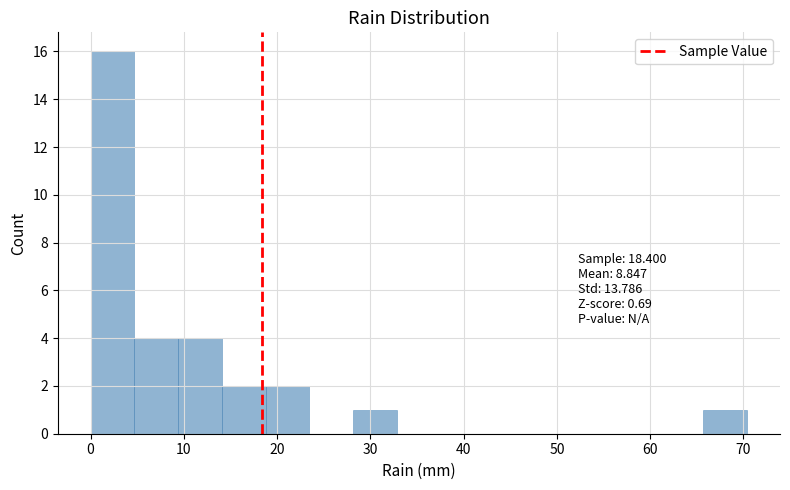

Which range on the x-axis has the tallest bar?

0 to 5